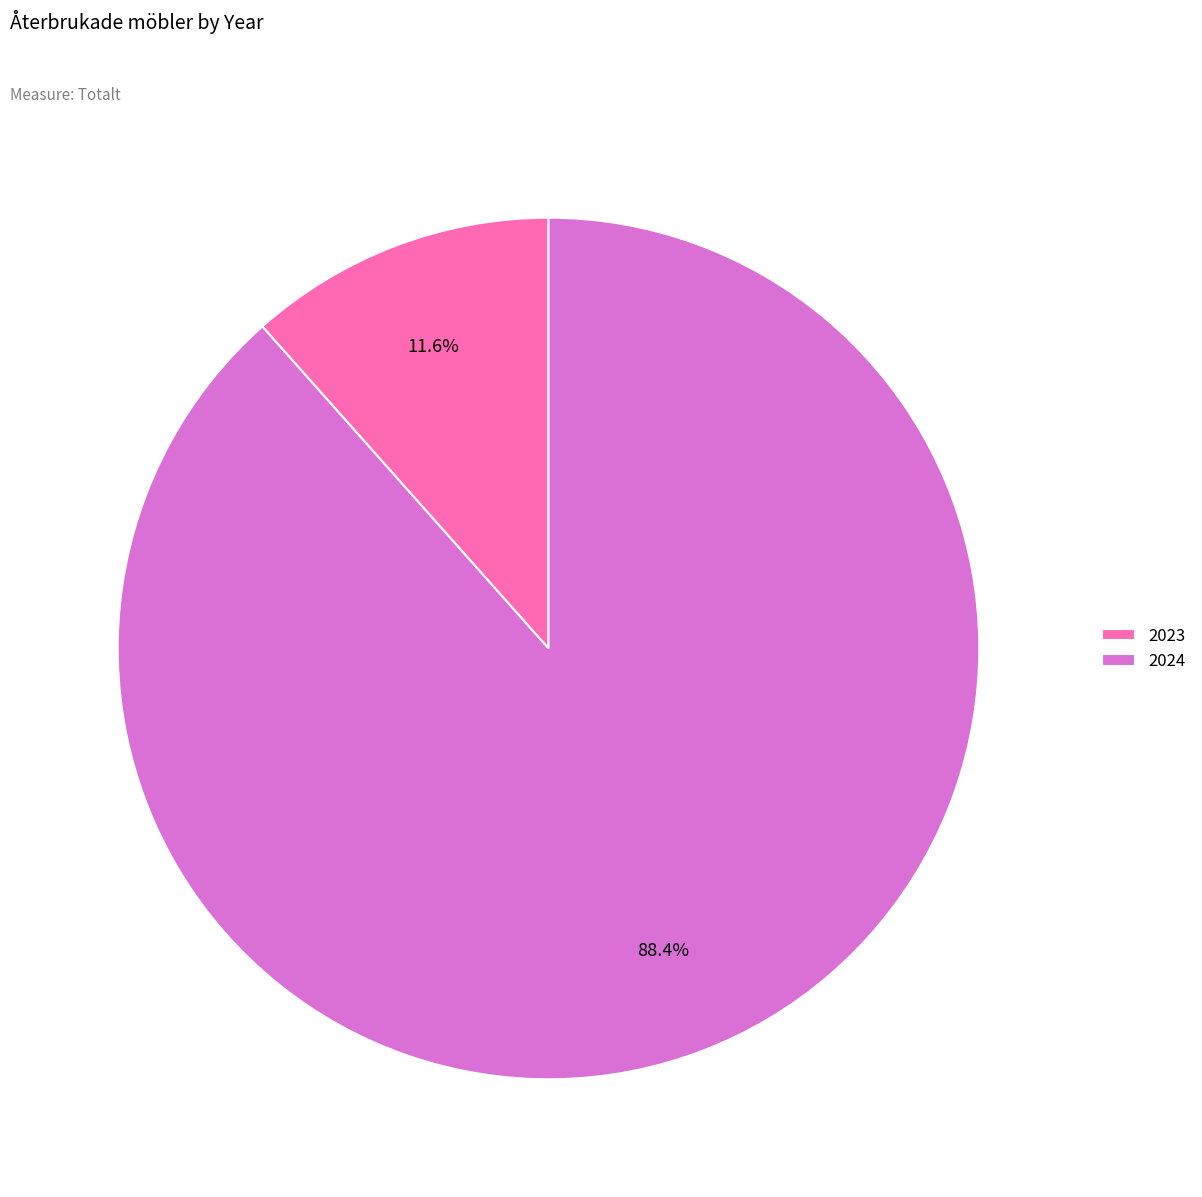

Is the sum of 2023 and 2024 greater than half?

Yes